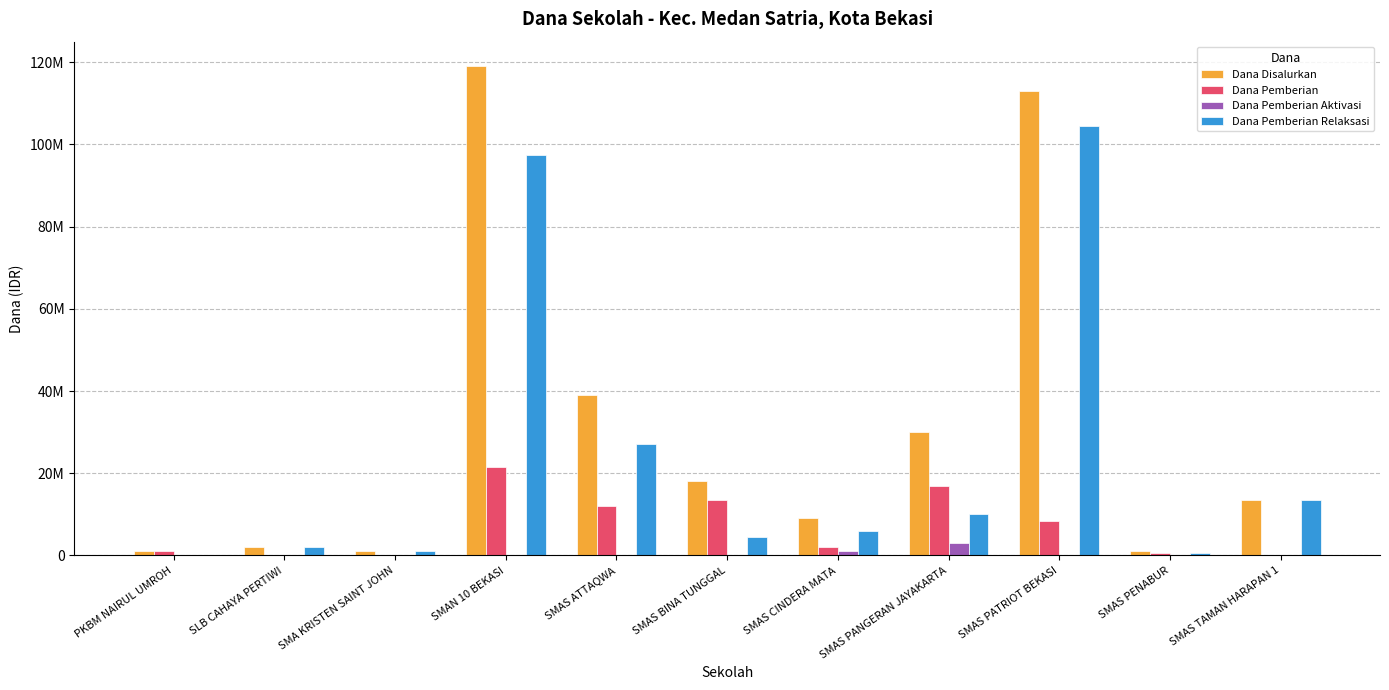

Reading left to right, what are all the values shown in this chart?

Dana Disalurkan: PKBM NAIRUL UMROH=1000000	SLB CAHAYA PERTIWI=2000000	SMA KRISTEN SAINT JOHN=1000000	SMAN 10 BEKASI=119000000	SMAS ATTAQWA=39000000	SMAS BINA TUNGGAL=18000000	SMAS CINDERA MATA=9000000	SMAS PANGERAN JAYAKARTA=30000000	SMAS PATRIOT BEKASI=113000000	SMAS PENABUR=1000000	SMAS TAMAN HARAPAN 1=13500000
Dana Pemberian: PKBM NAIRUL UMROH=1000000	SLB CAHAYA PERTIWI=0	SMA KRISTEN SAINT JOHN=0	SMAN 10 BEKASI=21500000	SMAS ATTAQWA=12000000	SMAS BINA TUNGGAL=13500000	SMAS CINDERA MATA=2000000	SMAS PANGERAN JAYAKARTA=17000000	SMAS PATRIOT BEKASI=8500000	SMAS PENABUR=500000	SMAS TAMAN HARAPAN 1=0
Dana Pemberian Aktivasi: PKBM NAIRUL UMROH=0	SLB CAHAYA PERTIWI=0	SMA KRISTEN SAINT JOHN=0	SMAN 10 BEKASI=0	SMAS ATTAQWA=0	SMAS BINA TUNGGAL=0	SMAS CINDERA MATA=1000000	SMAS PANGERAN JAYAKARTA=3000000	SMAS PATRIOT BEKASI=0	SMAS PENABUR=0	SMAS TAMAN HARAPAN 1=0
Dana Pemberian Relaksasi: PKBM NAIRUL UMROH=0	SLB CAHAYA PERTIWI=2000000	SMA KRISTEN SAINT JOHN=1000000	SMAN 10 BEKASI=97500000	SMAS ATTAQWA=27000000	SMAS BINA TUNGGAL=4500000	SMAS CINDERA MATA=6000000	SMAS PANGERAN JAYAKARTA=10000000	SMAS PATRIOT BEKASI=104500000	SMAS PENABUR=500000	SMAS TAMAN HARAPAN 1=13500000